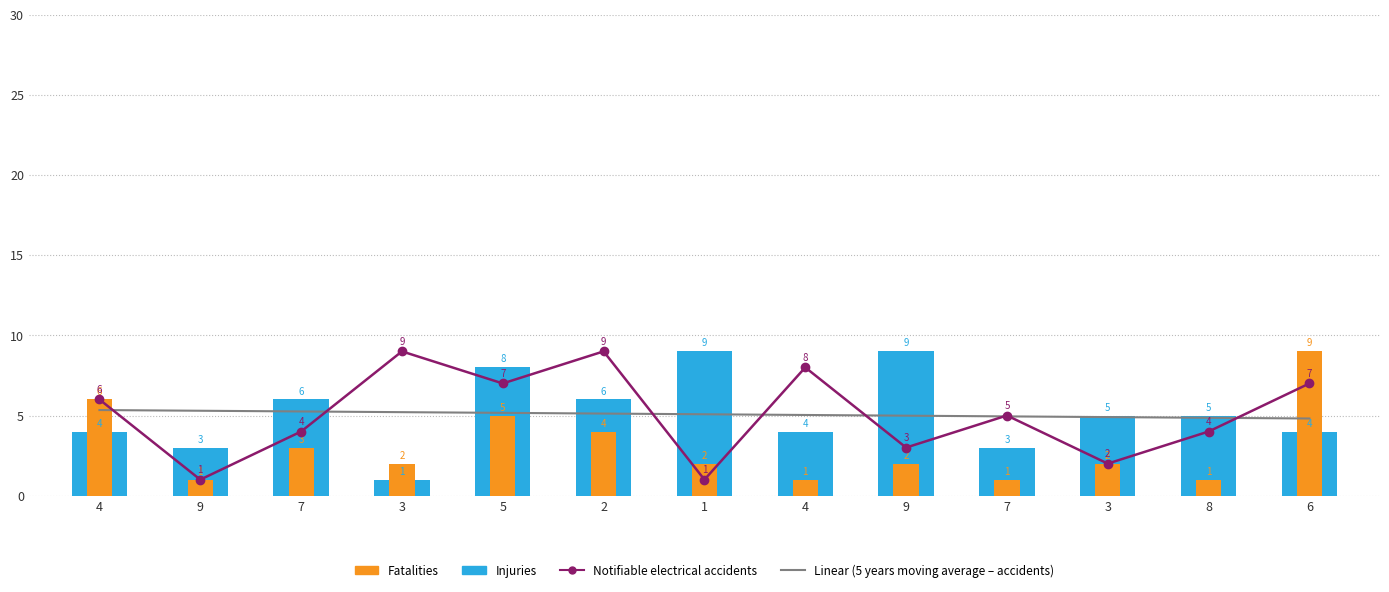

What is the label of the 5th bar from the right?

9